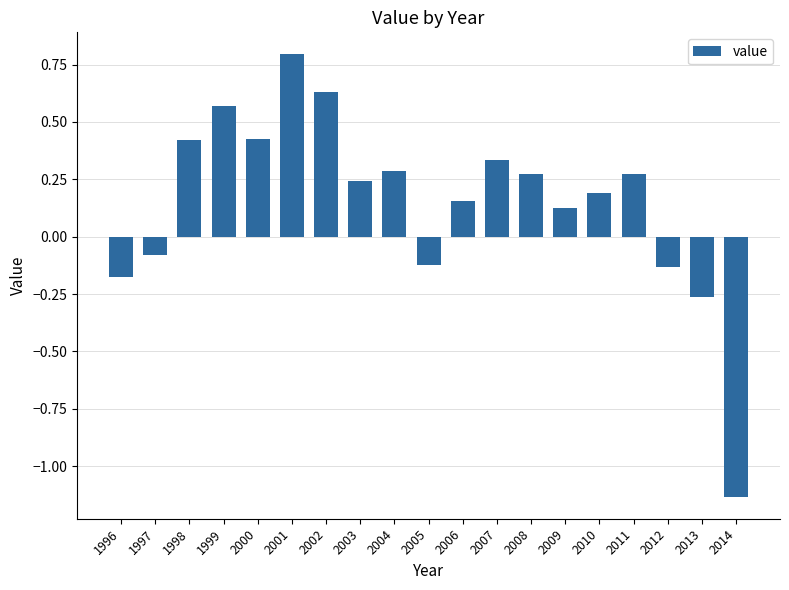

Where is the data nearest to the value 0?

1997